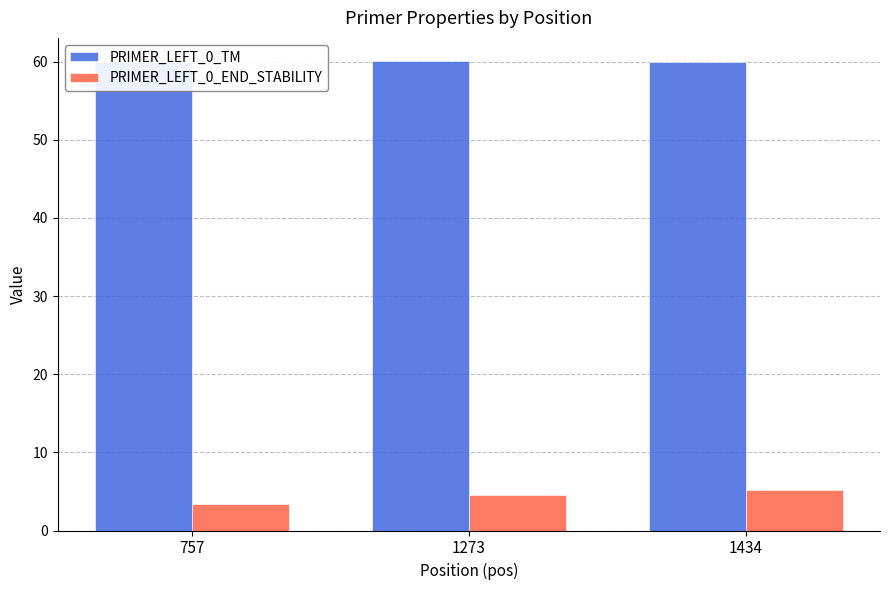

What is the value of the PRIMER_LEFT_0_END_STABILITY bar at the 3rd from the left?

5.2